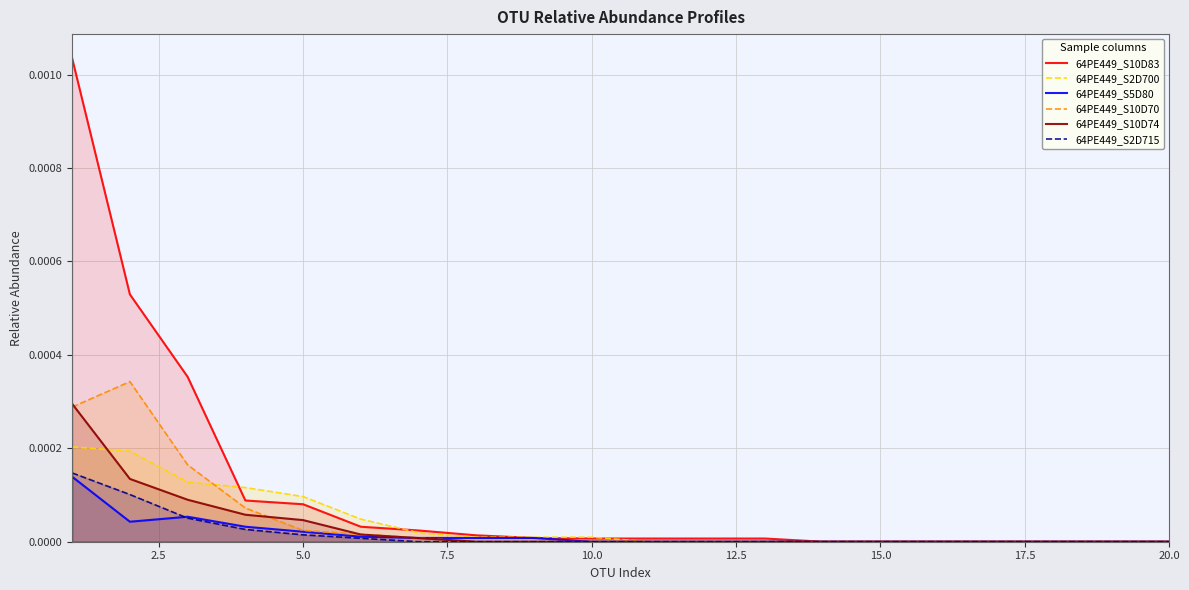

How many positive values does the 64PE449_S5D80 series have?

9